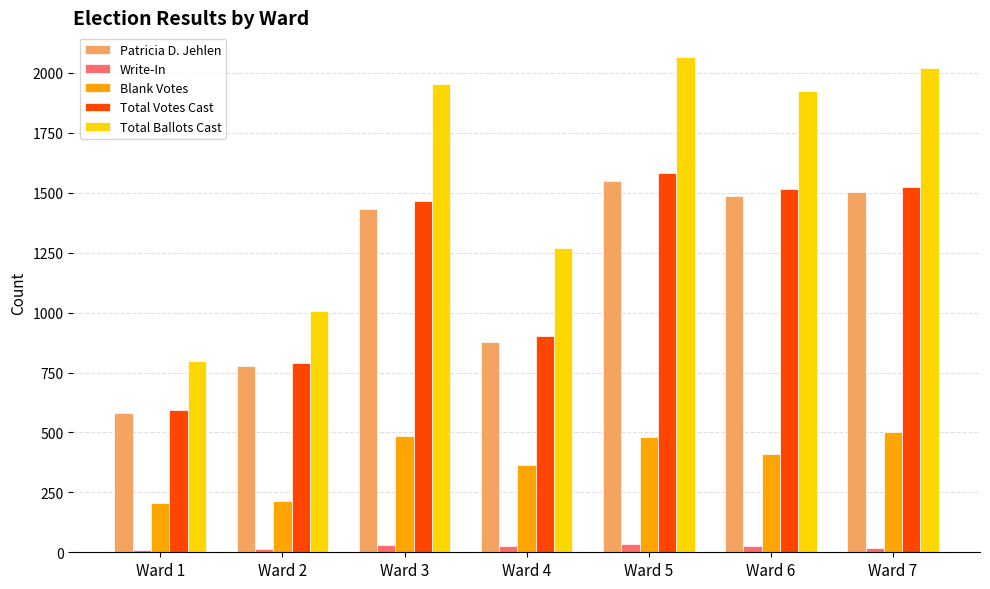

What value does the Total Votes Cast series have at Ward 6, to the nearest 100?

1500